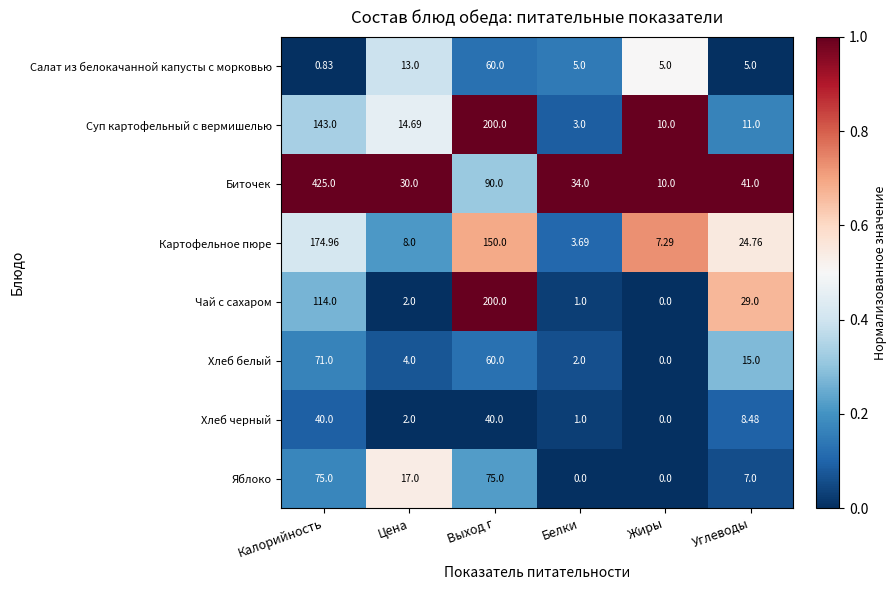

Where does the Суп картофельный с вермишелью series first go above 14?

Калорийность